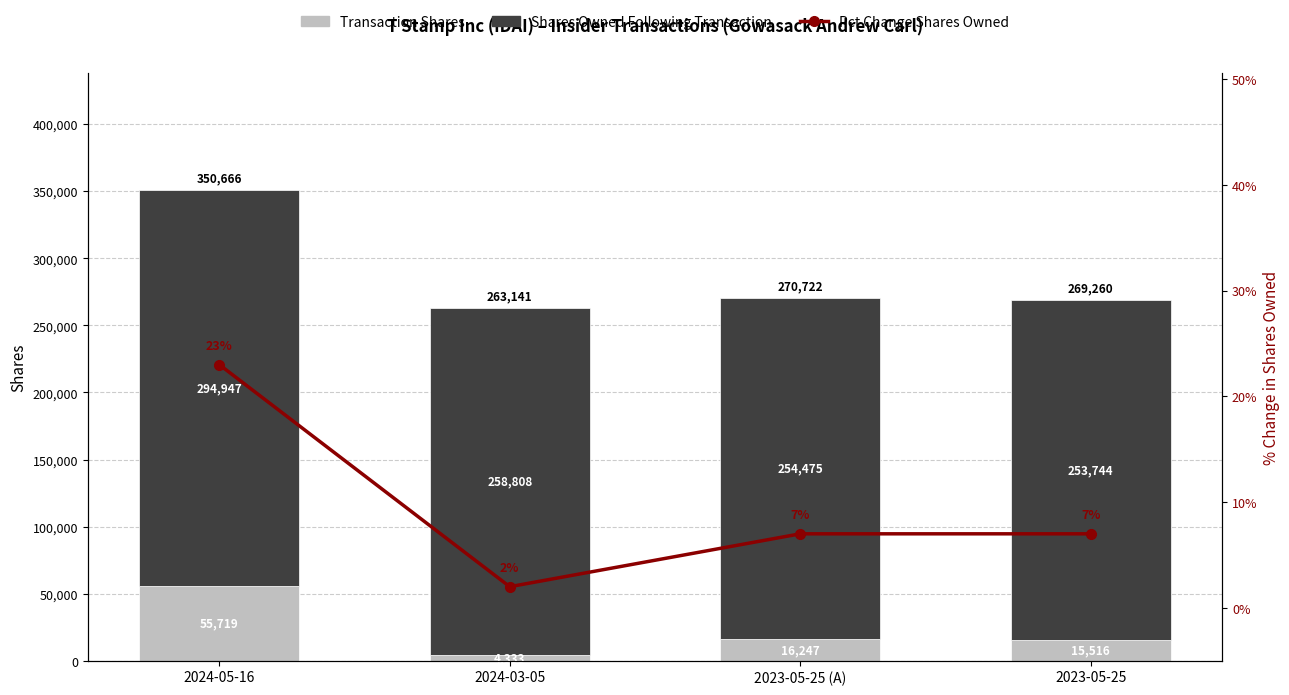

What is the maximum value for Transaction Shares?

55719